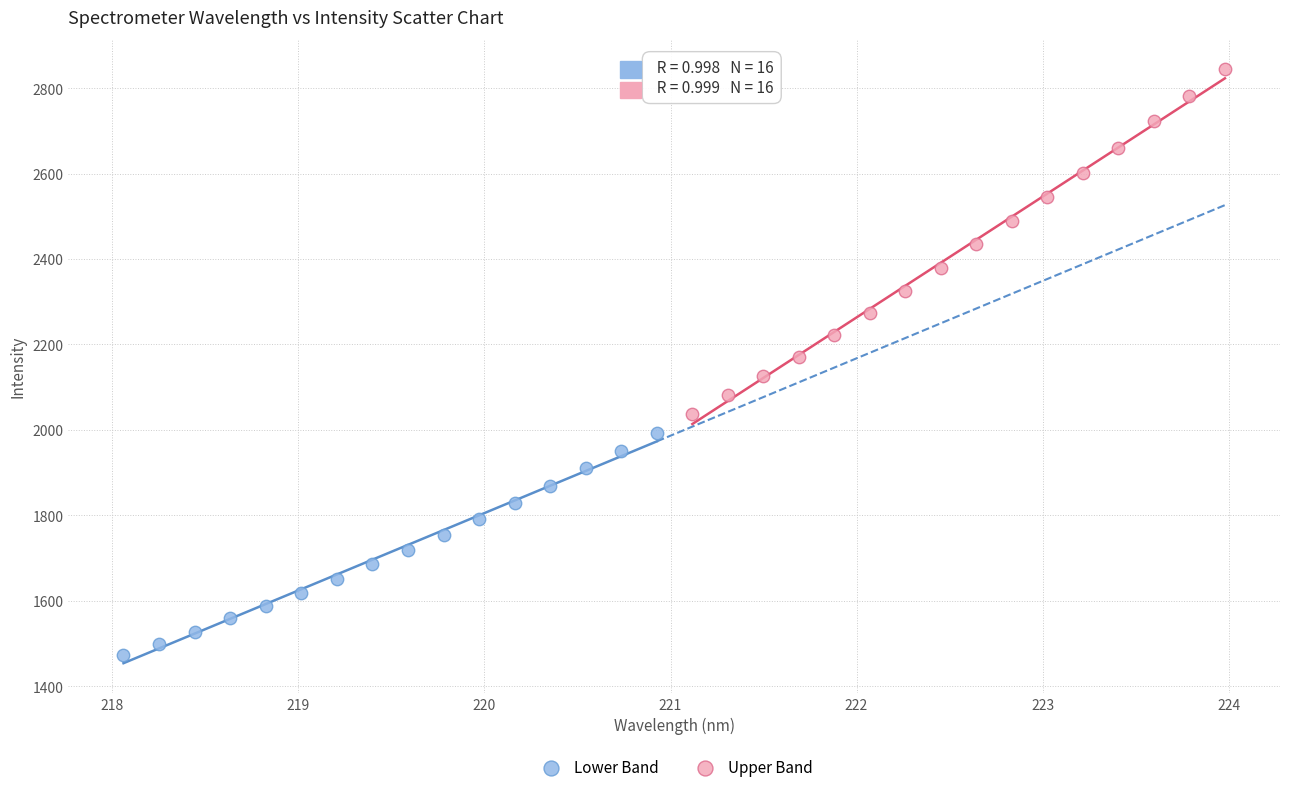

What are all the series names shown in the legend?

Lower Band, Upper Band